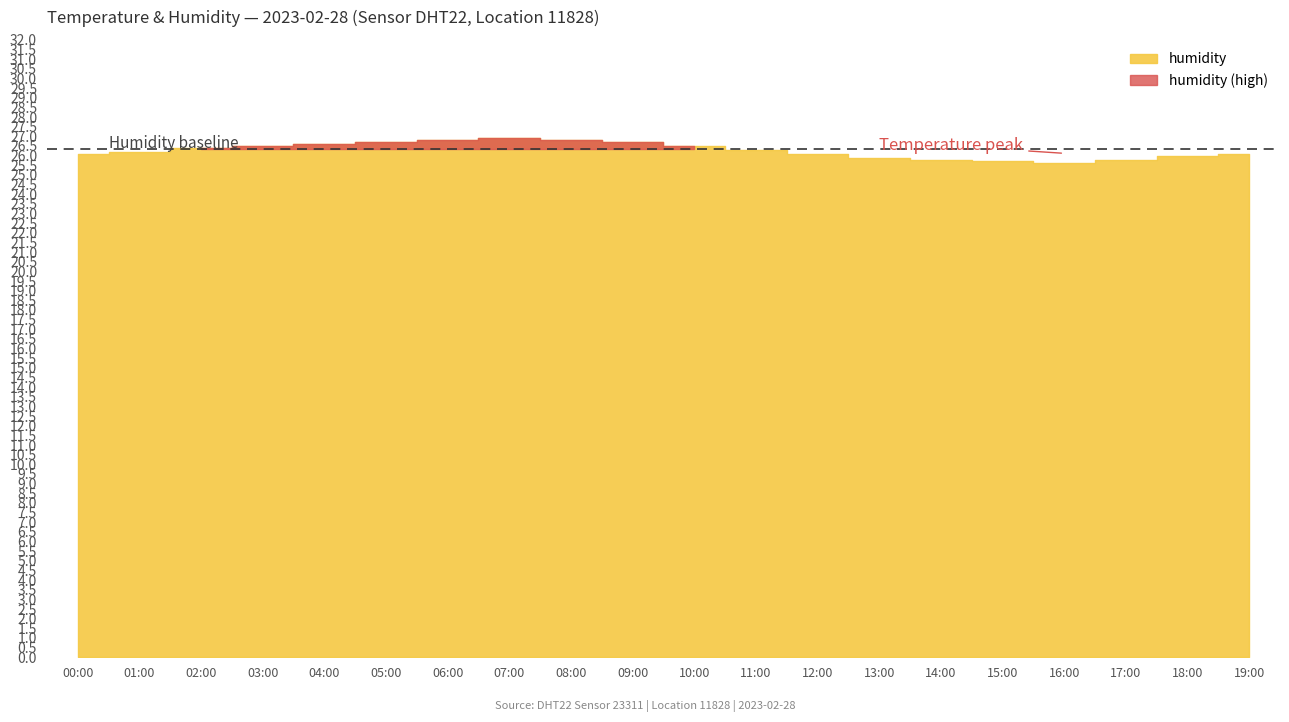

How many data points does each series have?

20